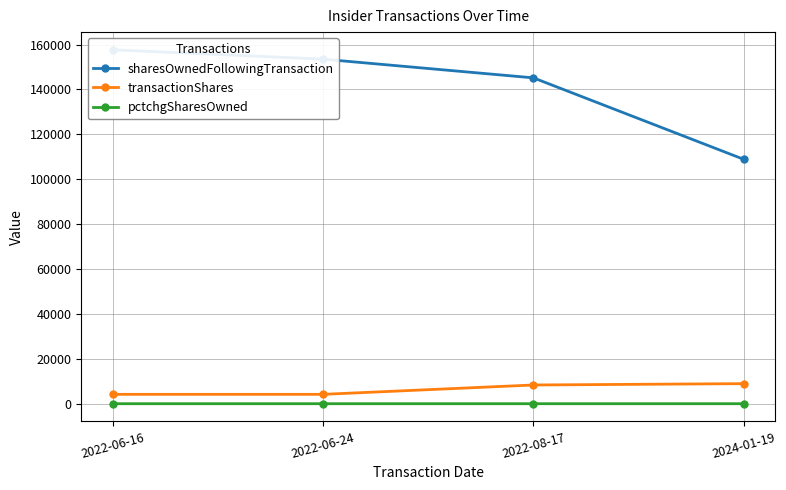

Rank the categories by transactionShares value from highest to lowest.

2024-01-19, 2022-08-17, 2022-06-16, 2022-06-24